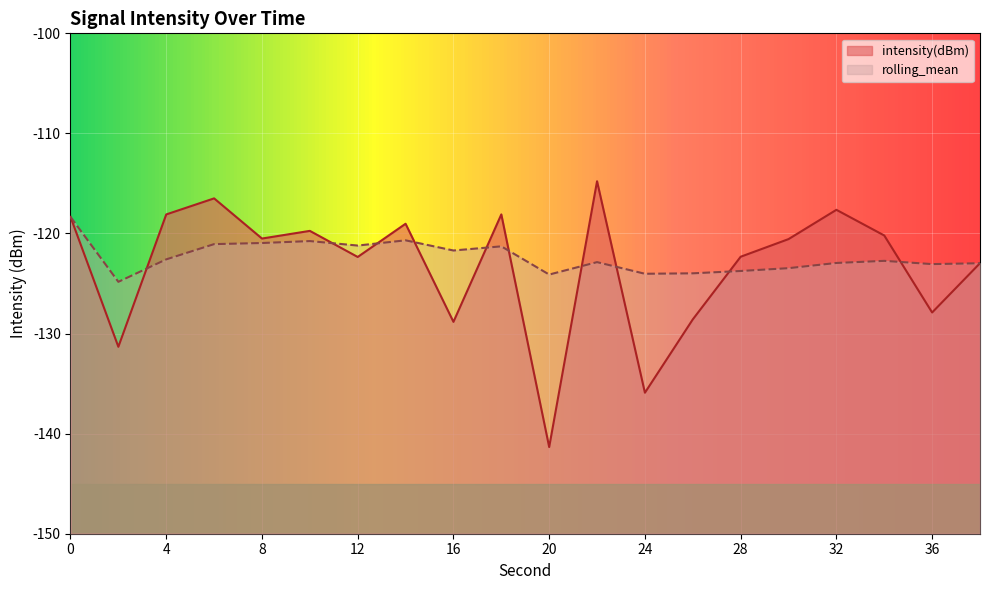

Reading left to right, what are all the values shown in this chart?

intensity(dBm): 0=-118.3	2=-131.3	4=-118.1	6=-116.5	8=-120.5	10=-119.7	12=-122.3	14=-119.0	16=-128.8	18=-118.1	20=-141.3	22=-114.8	24=-135.9	26=-128.6	28=-122.3	30=-120.6	32=-117.6	34=-120.2	36=-127.9	38=-123.0
rolling_mean: 0=-118.3	2=-124.8	4=-122.6	6=-121.1	8=-121.0	10=-120.8	12=-121.2	14=-120.7	16=-121.7	18=-121.3	20=-124.1	22=-122.9	24=-124.0	26=-124.0	28=-123.7	30=-123.5	32=-122.9	34=-122.7	36=-123.1	38=-123.0